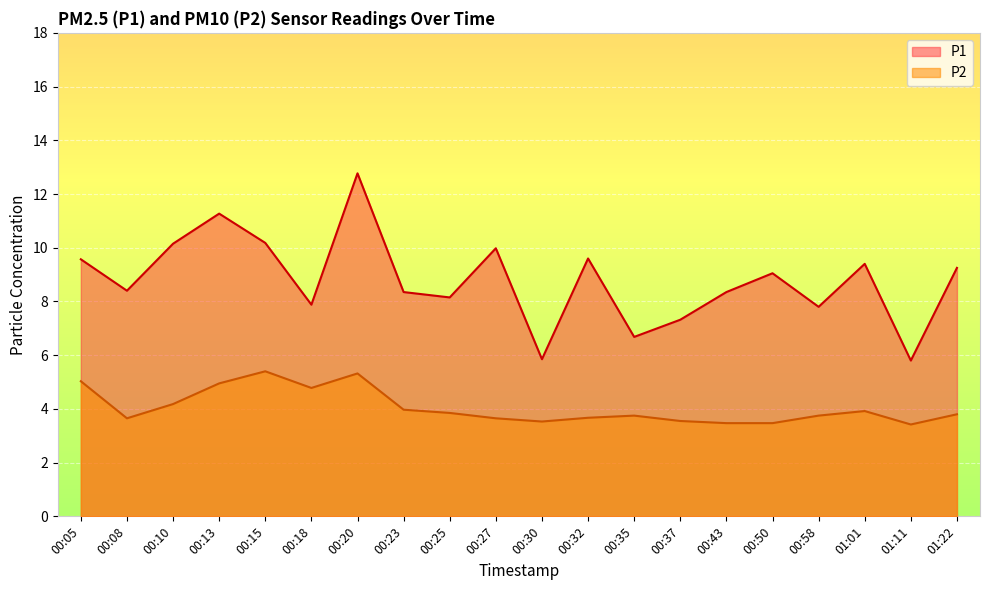

What is the label of the 20th point from the left?

01:22